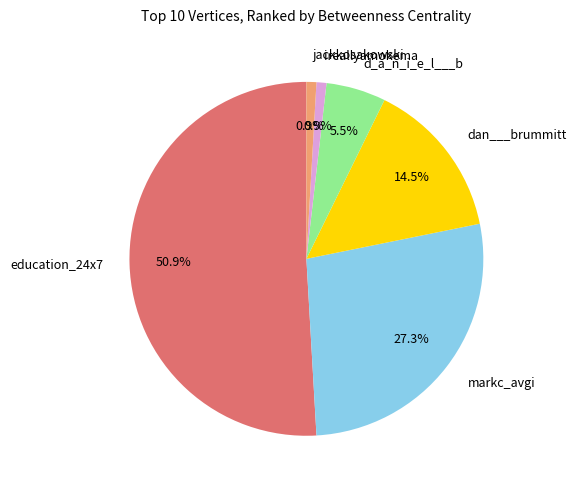

Does ireallyamokema represent more than half of the total?

No